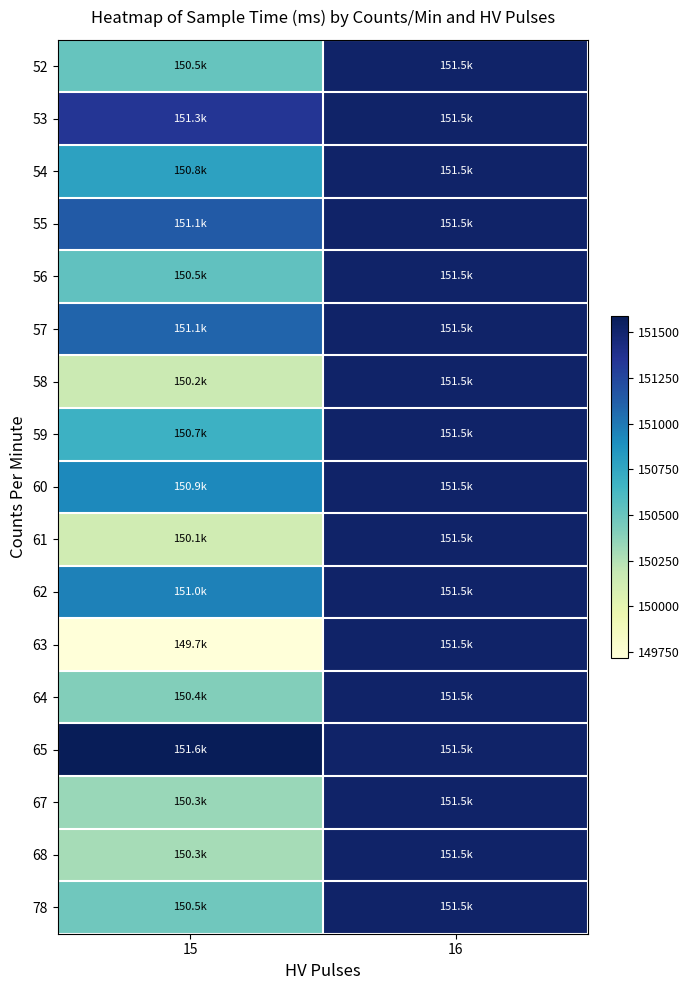

Reading left to right, extract all data points from this chart.

52: 15=150512	16=151522
53: 15=151343	16=151522
54: 15=150784	16=151522
55: 15=151140	16=151522
56: 15=150533	16=151522
57: 15=151090	16=151522
58: 15=150162	16=151522
59: 15=150678	16=151522
60: 15=150919	16=151522
61: 15=150128	16=151522
62: 15=150961	16=151522
63: 15=149717	16=151522
64: 15=150410	16=151522
65: 15=151591	16=151522
67: 15=150339	16=151522
68: 15=150289	16=151522
78: 15=150471	16=151522